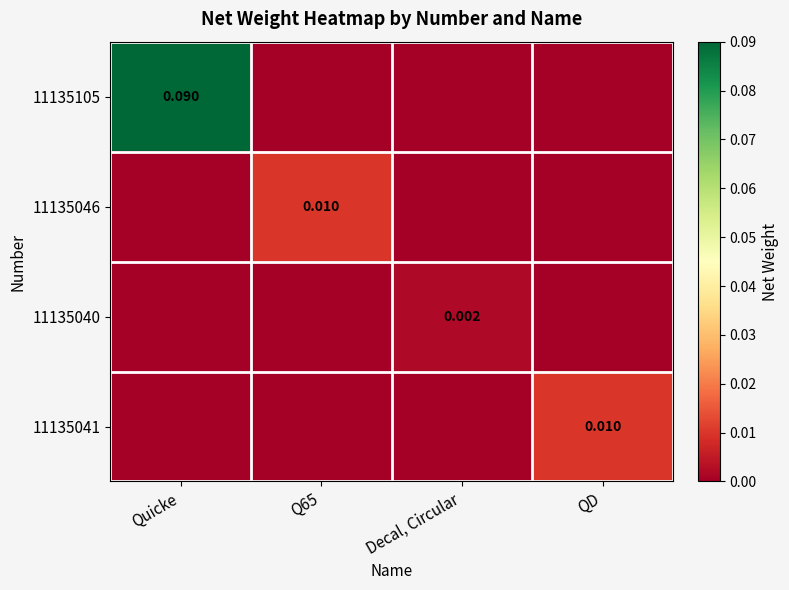

At which label does 11135040 reach its peak?

Decal, Circular